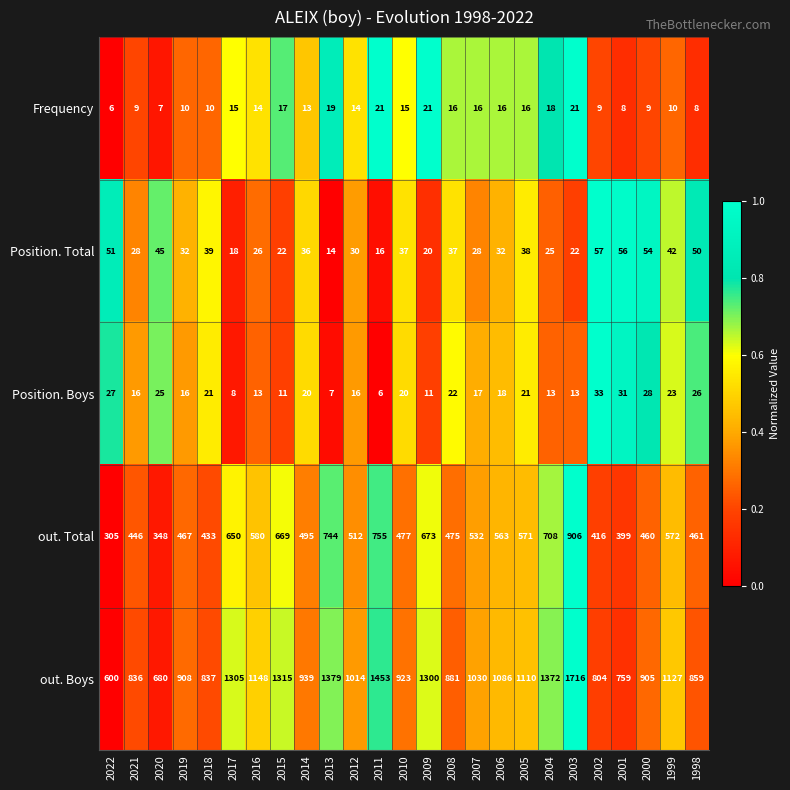

At which category is the sum across all series the highest?

2003